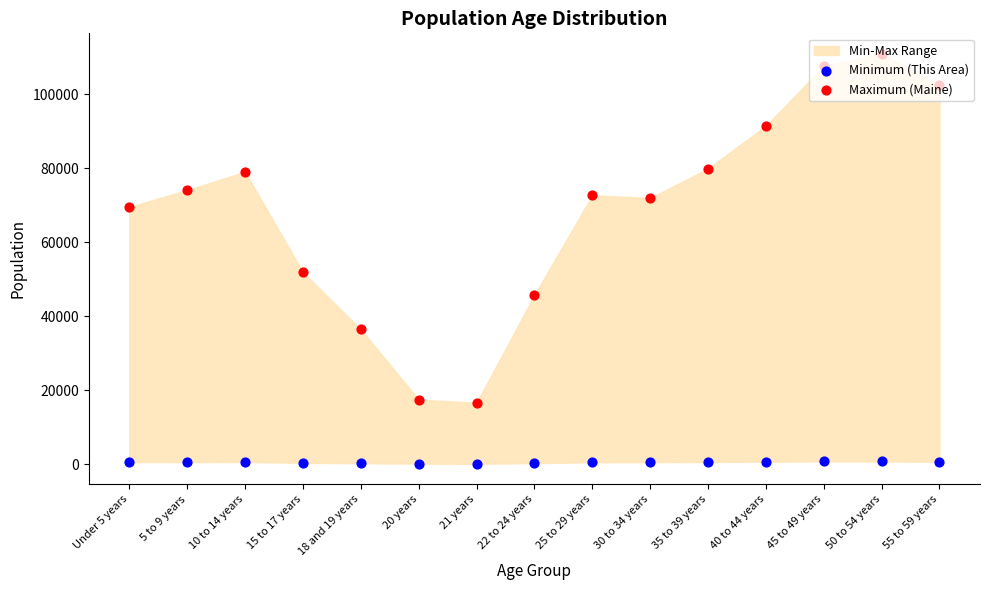

Which series has the largest Y range (max minus min)?

Maximum (Maine)